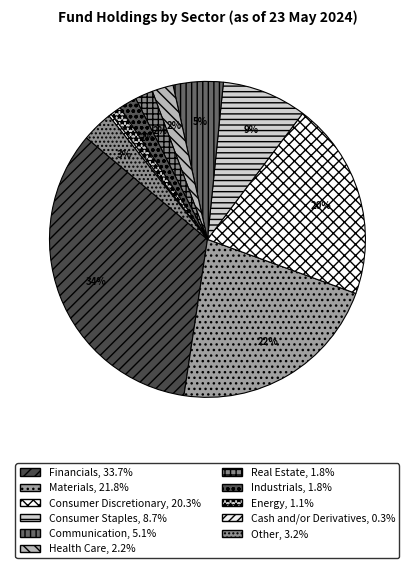

How many segments does this pie chart have?

11